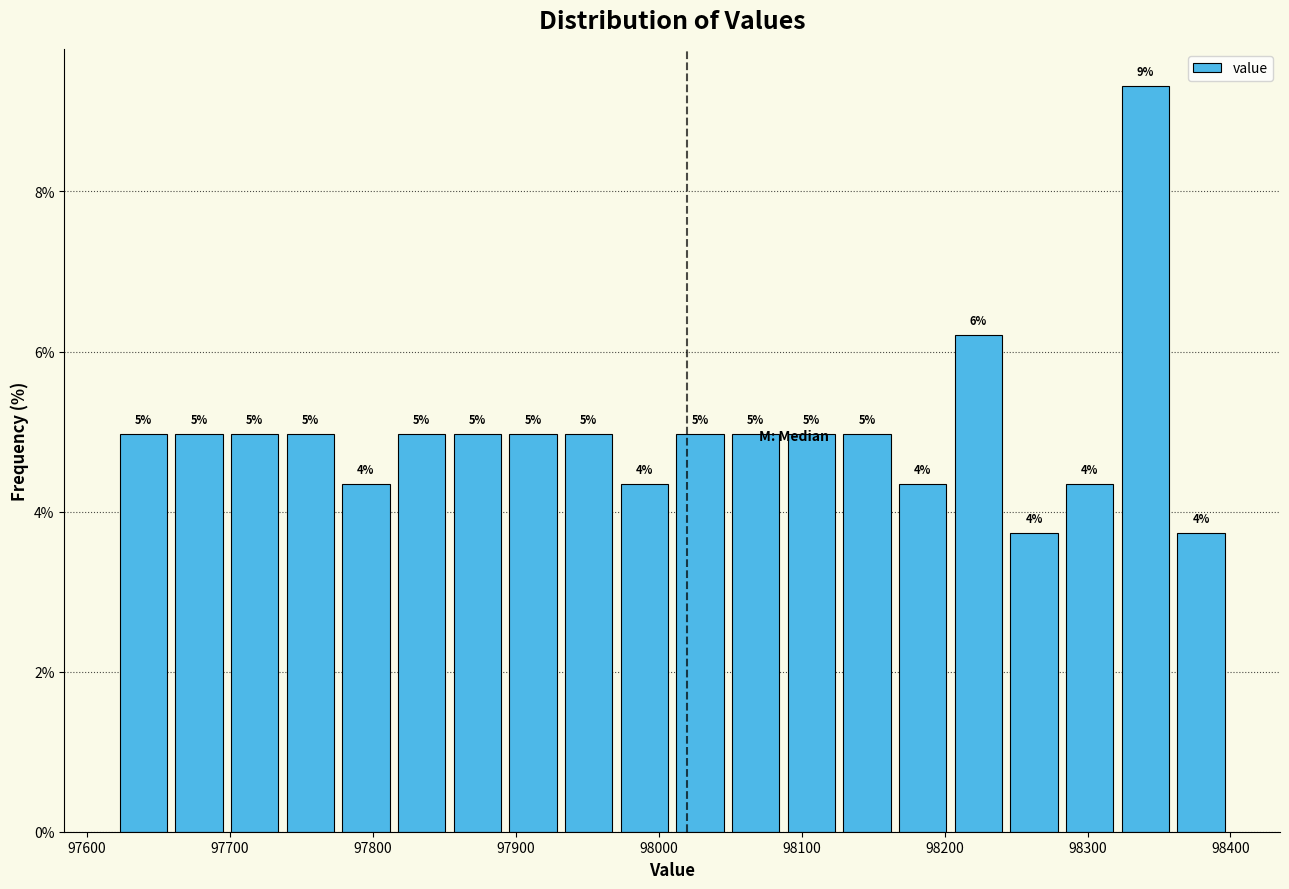

Around what value on the x-axis is the tallest bar? Give the approximate position of its centre, as read against the axis.

98340